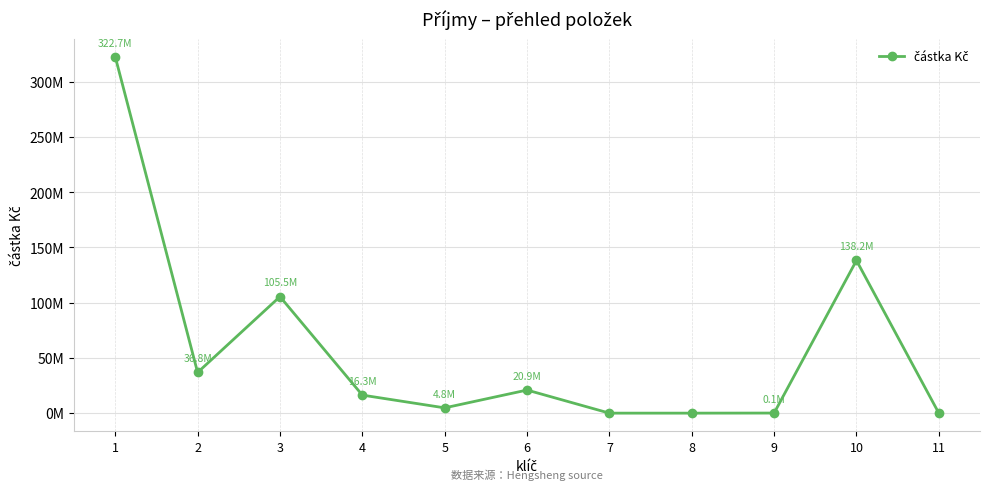

Does the chart have visible grid lines?

Yes